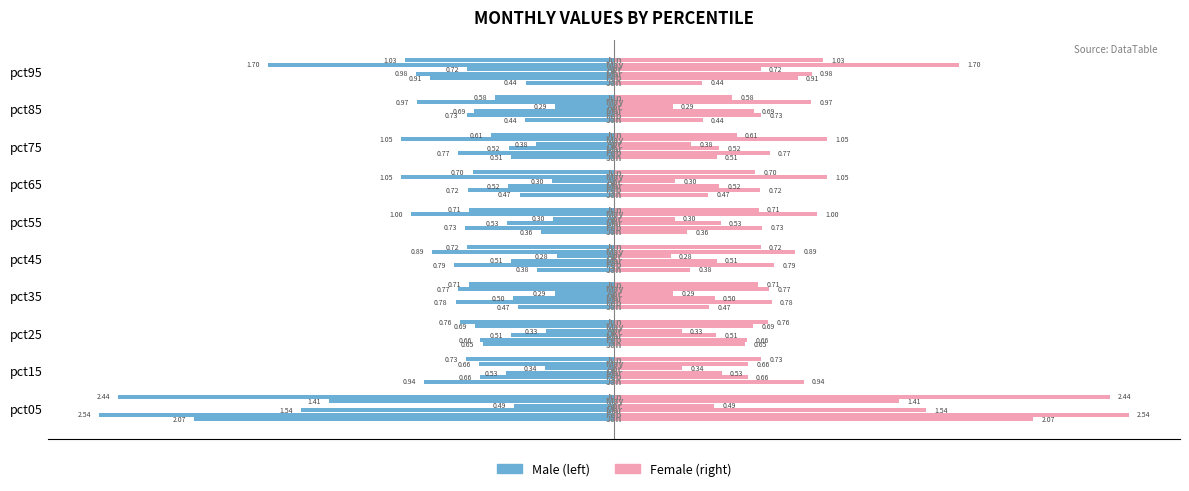

What is the difference between the maximum and minimum values in the May series?

0.5